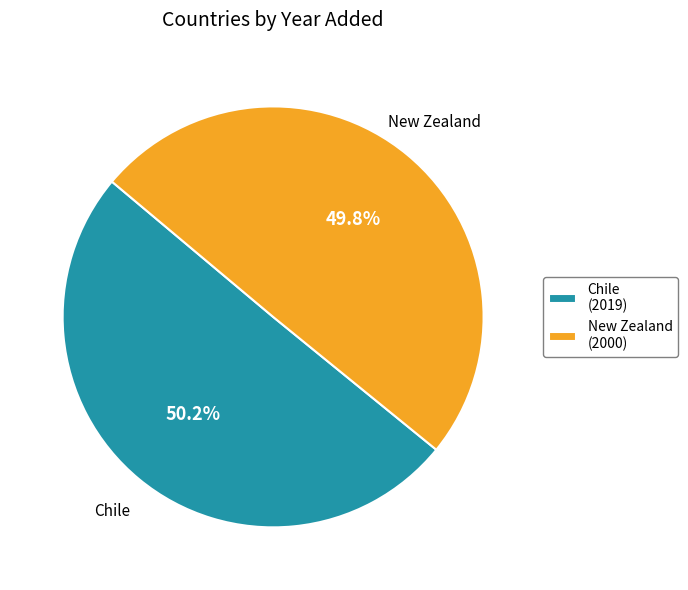

Does any single category account for the majority?

Yes